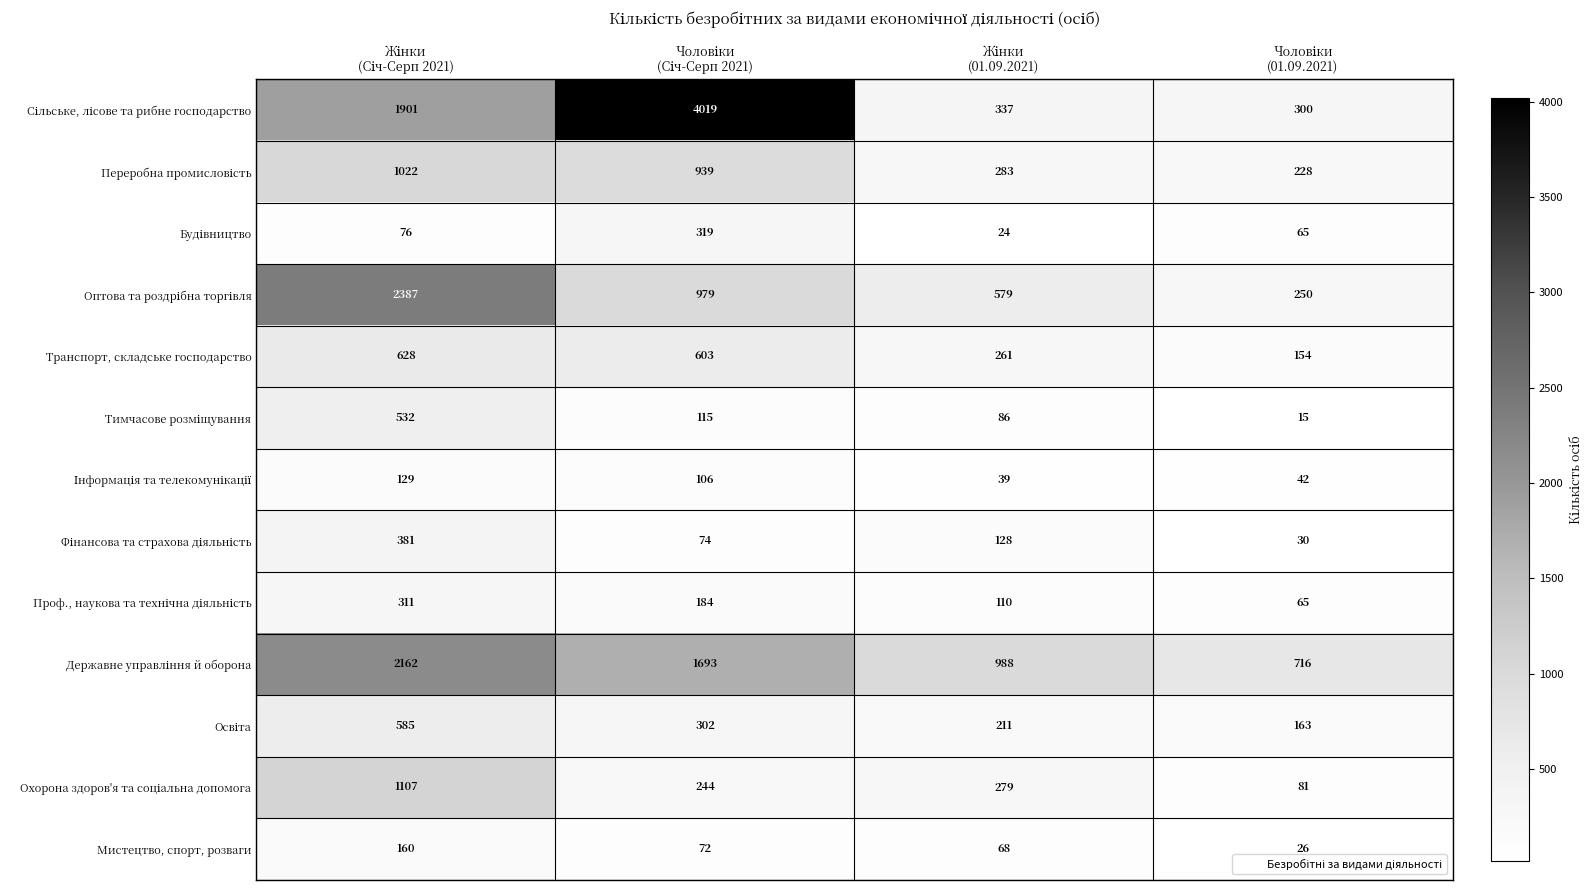

What is the maximum value shown in the chart?

4019